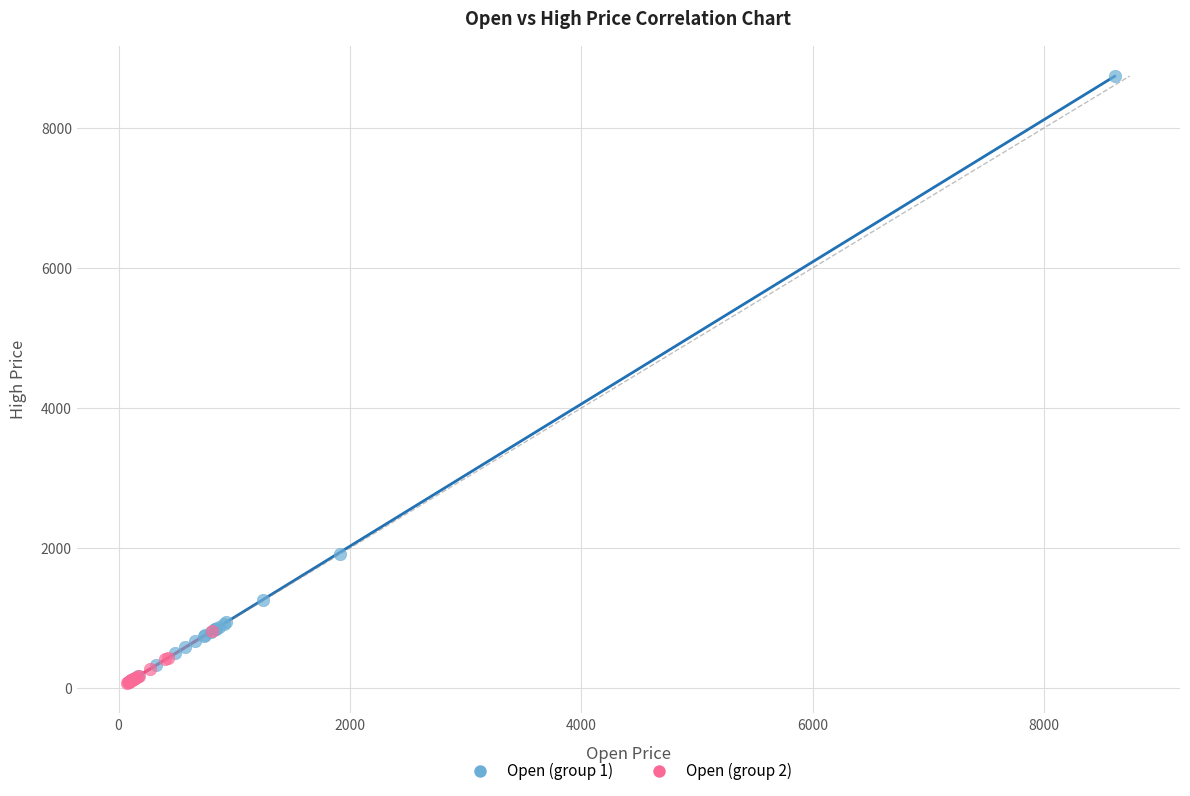

Which series reaches the maximum Y coordinate?

Open (group 1)